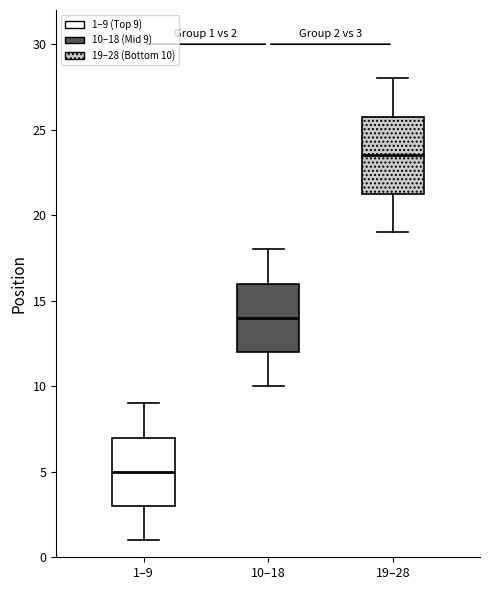

Which box has the lowest median line?

1–9